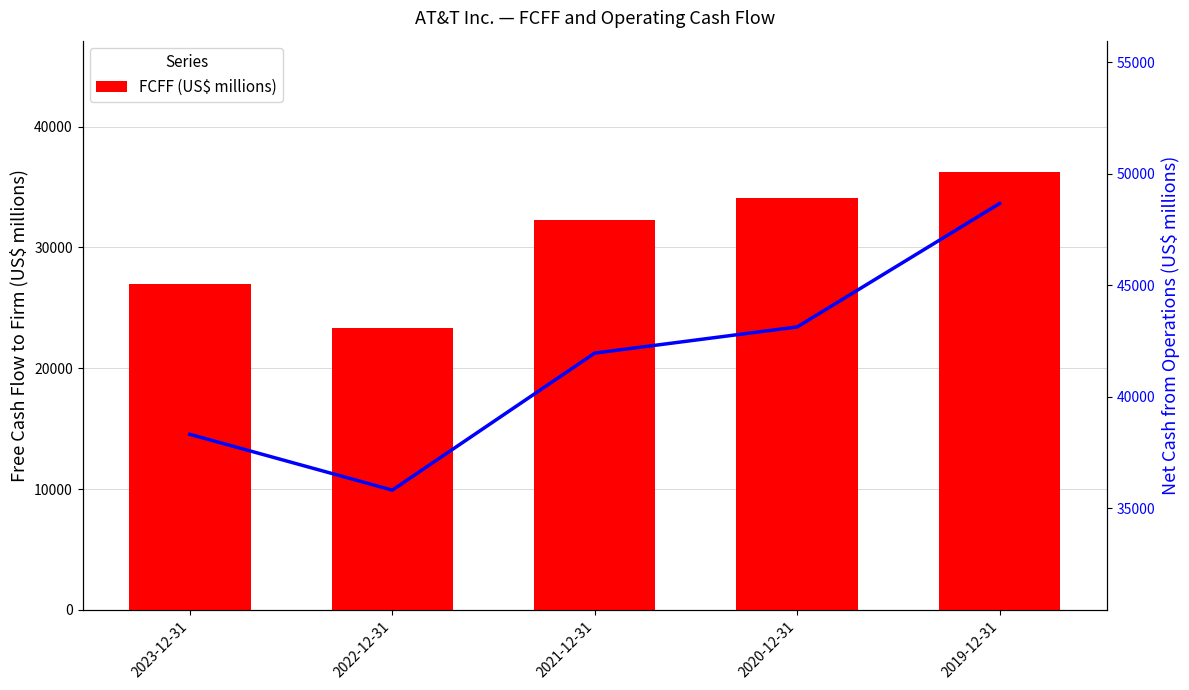

Which category has the highest value across all series?

2019-12-31